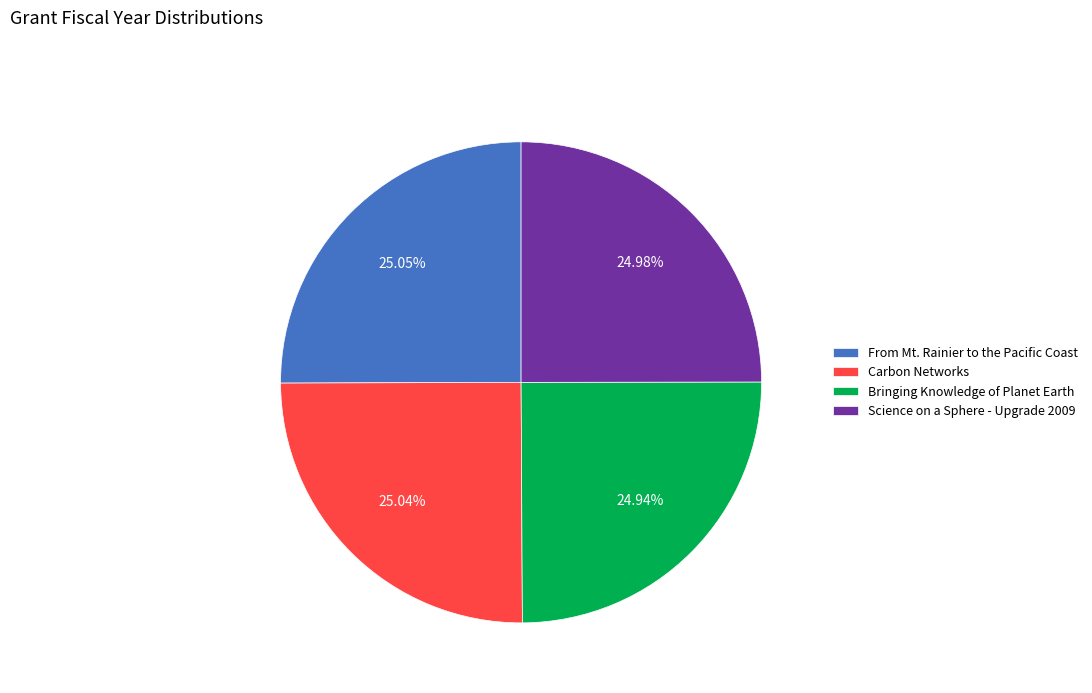

To the nearest percent, what is the average slice percentage?

25%